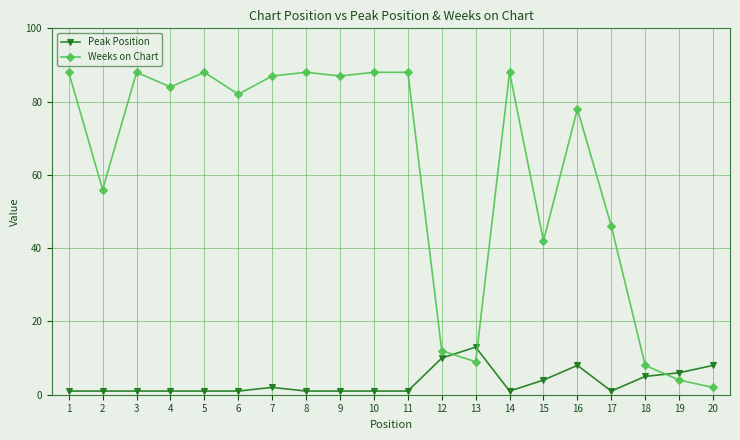

Which series has the largest range (max minus min)?

Weeks on Chart